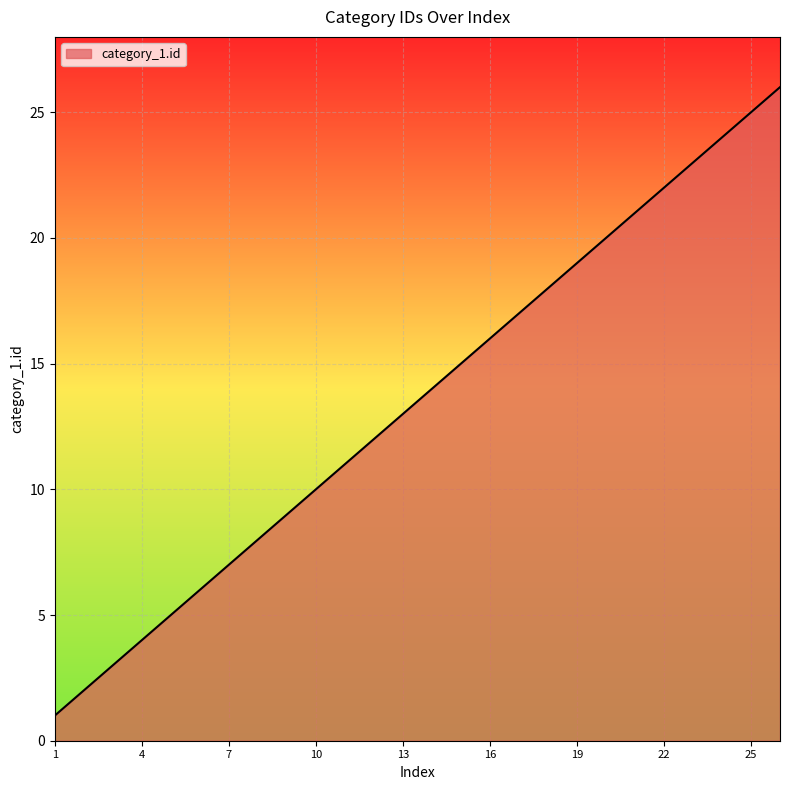

What is the difference between the maximum and minimum values?

25